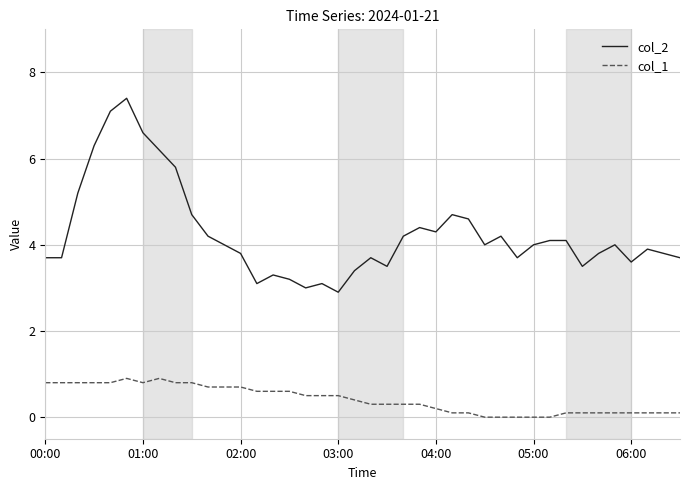

What is the difference between the second highest and minimum values in the col_1 series?

0.9